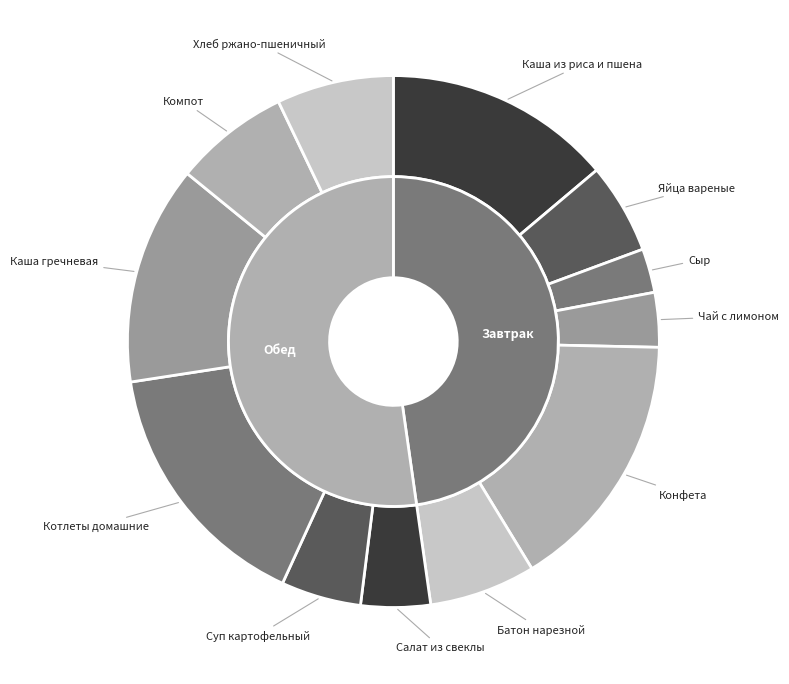

Does any single category account for the majority?

No